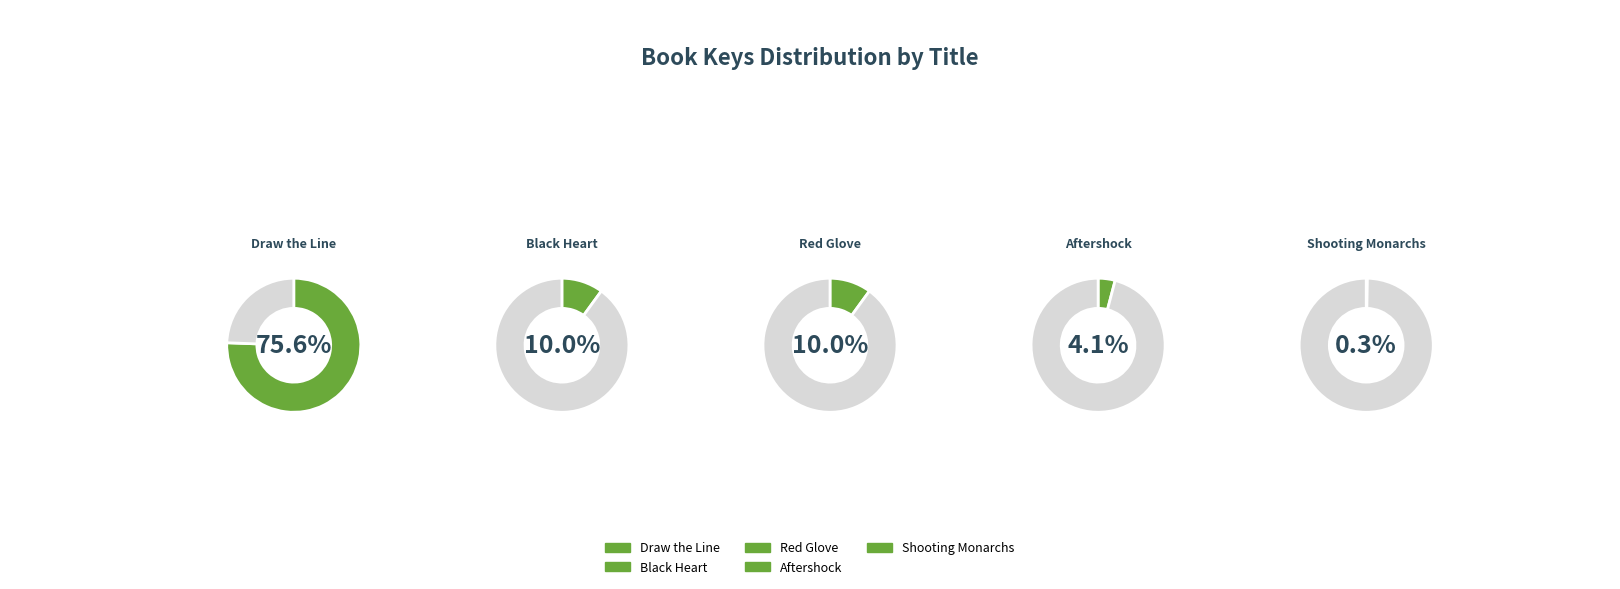

To the nearest percent, what is the difference between the largest and smallest slice percentages?

75%